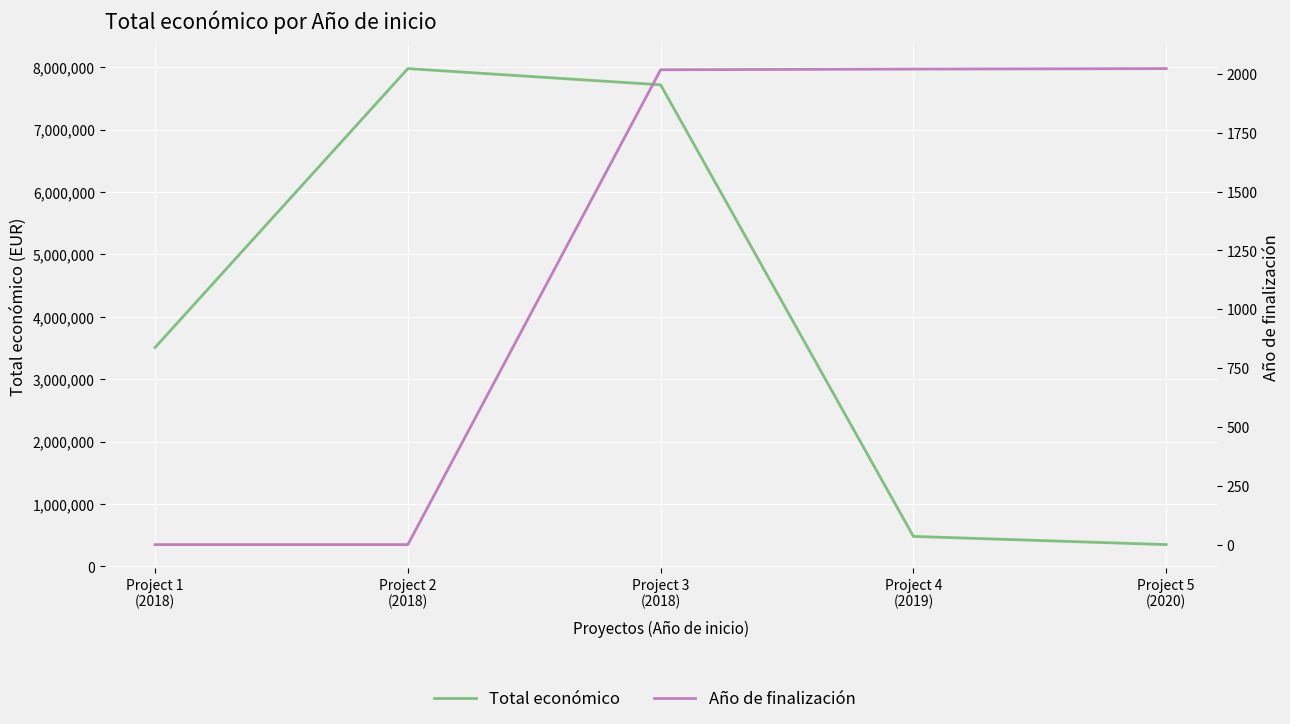

How many values in the Total económico series exceed 3508005?

2